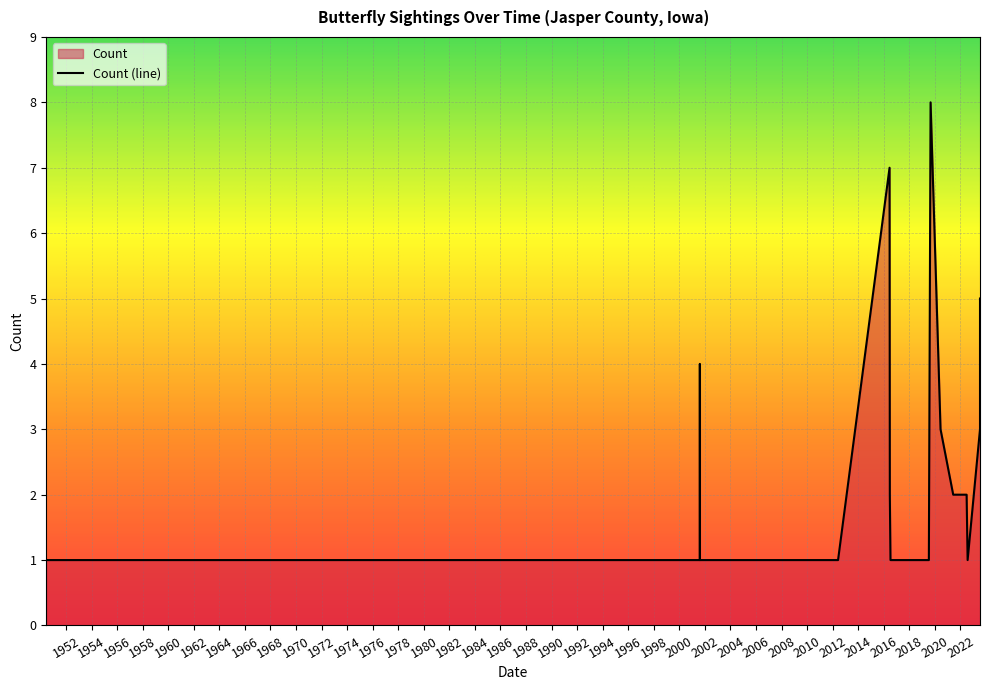

How many values are between 1 and 2?

21